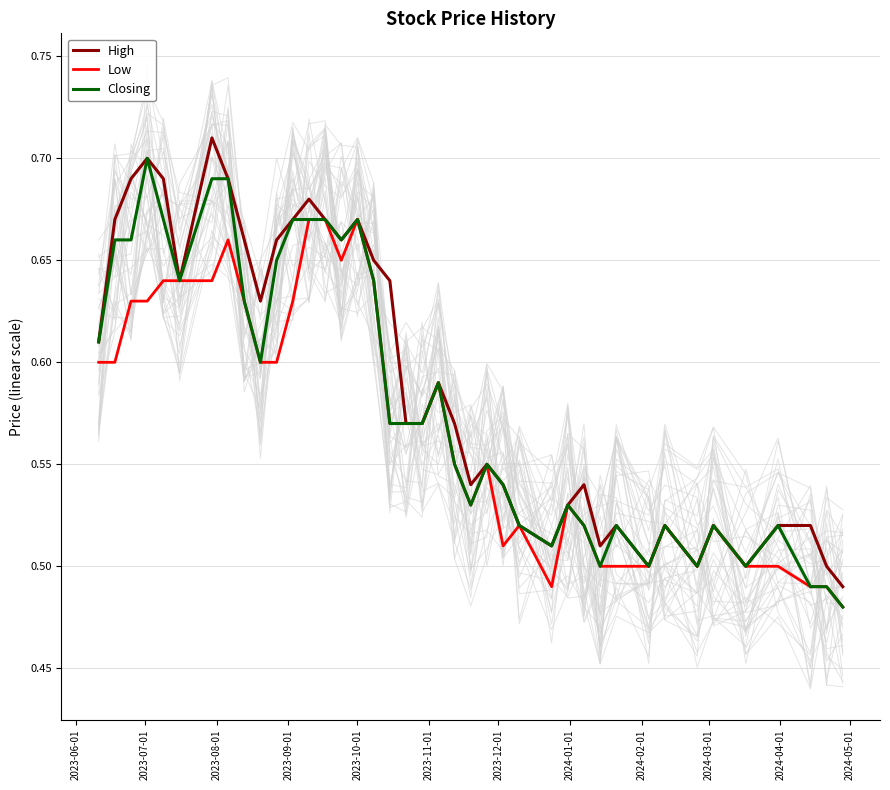

Count the number of data series in this chart.

3